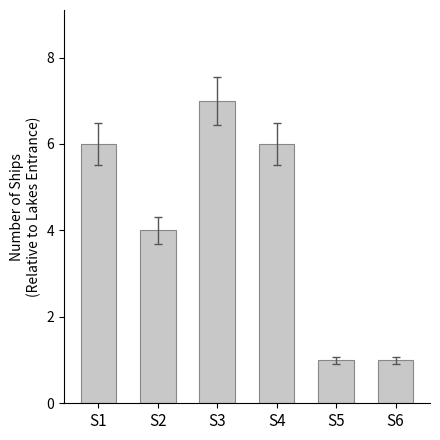

What is the change in value from S1 to S2?

-2